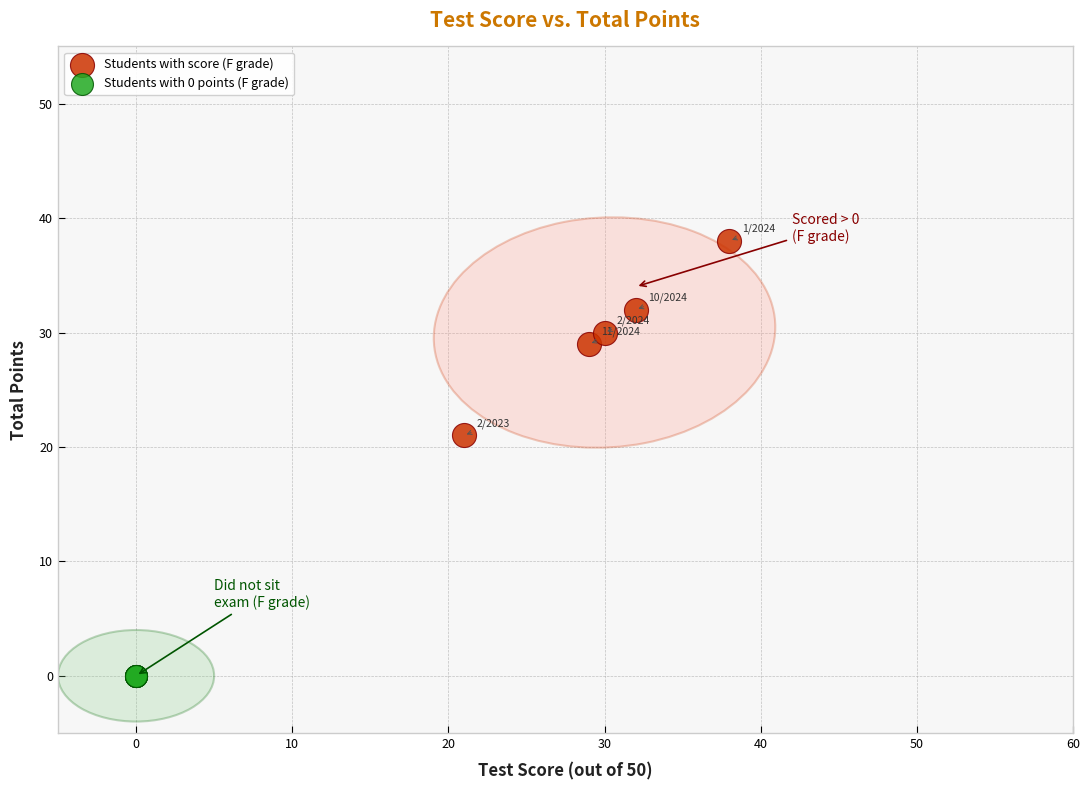

Which series reaches the minimum Y coordinate?

Students with 0 points (F grade)